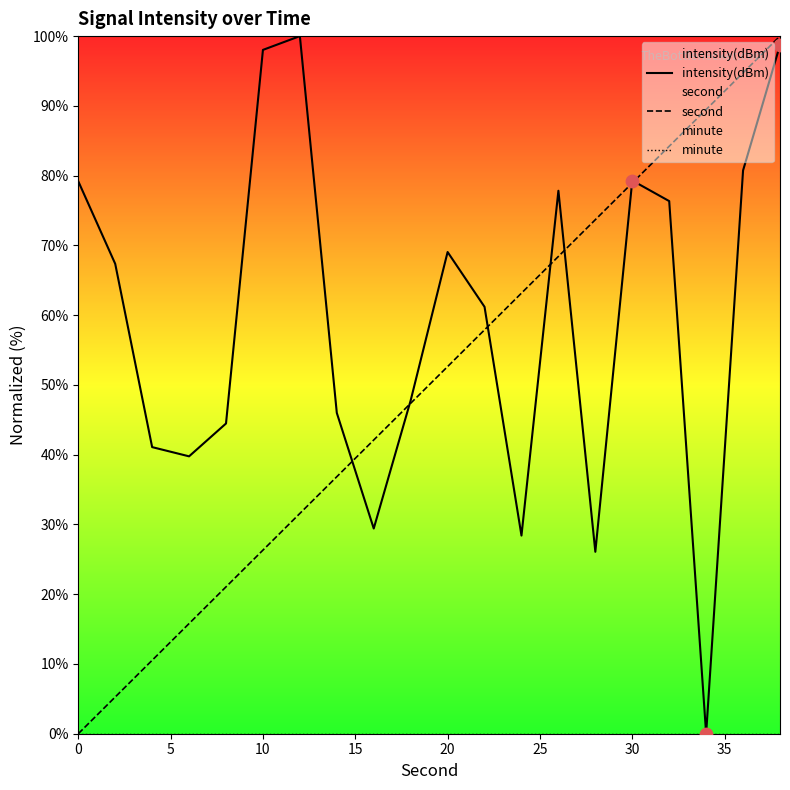

What are all the series names shown in the legend?

intensity(dBm), second, minute